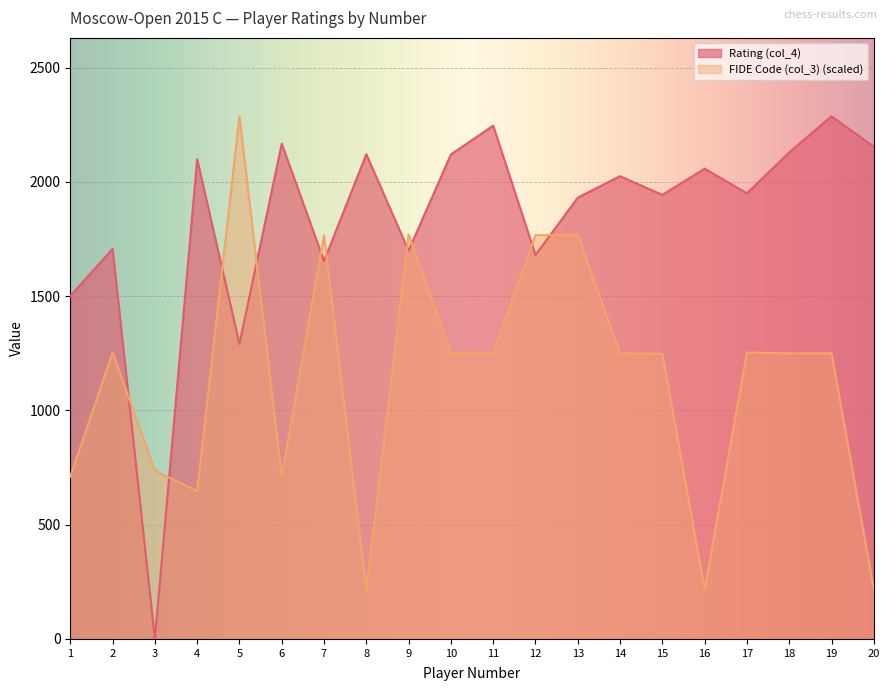

What is the average value of the FIDE Code (col_3) series?

1140.9